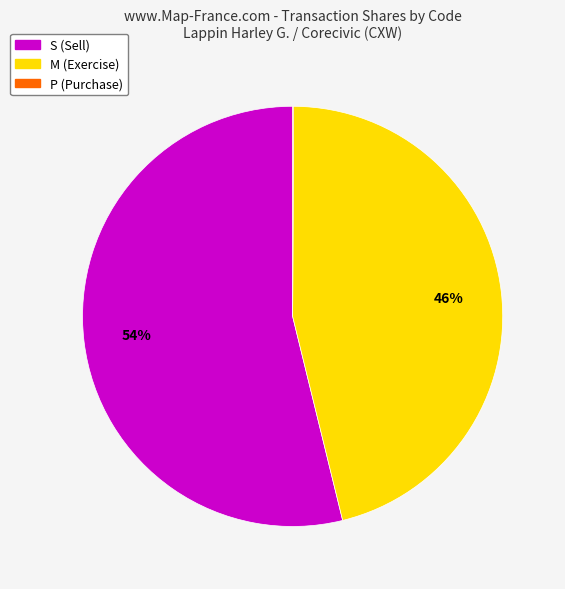

Is it true that S (Sell) is 61% of the pie?

False